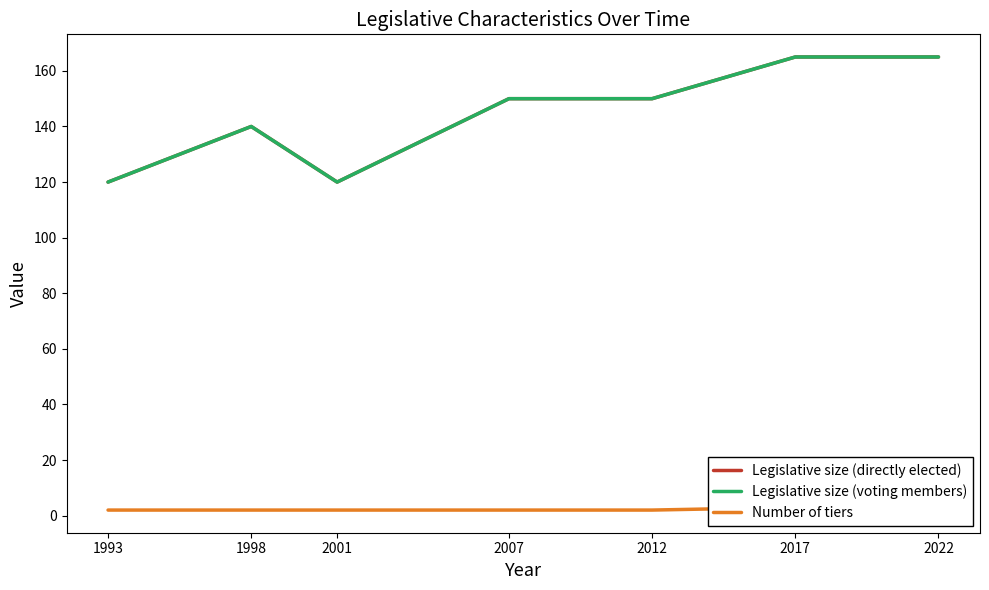

The Legislative size (directly elected) series shows 165 at 2022. True or false?

True